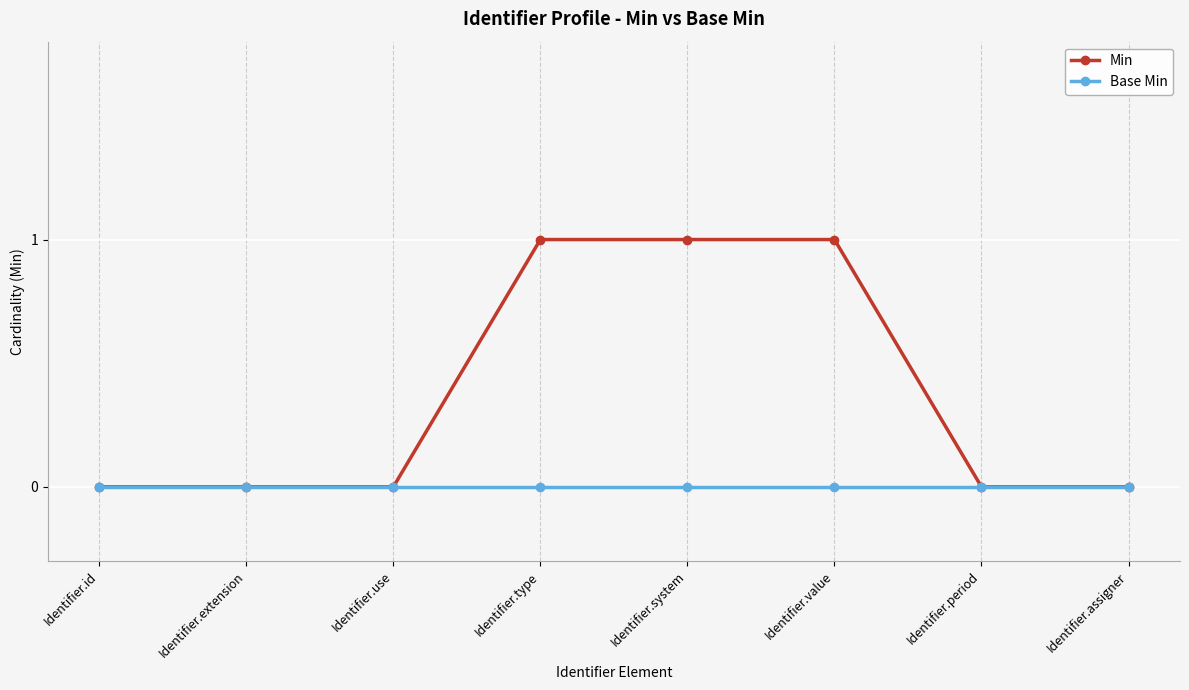

Reading right to left, transcribe all the data shown in this chart.

Min: 0	0	1	1	1	0	0	0
Base Min: 0	0	0	0	0	0	0	0